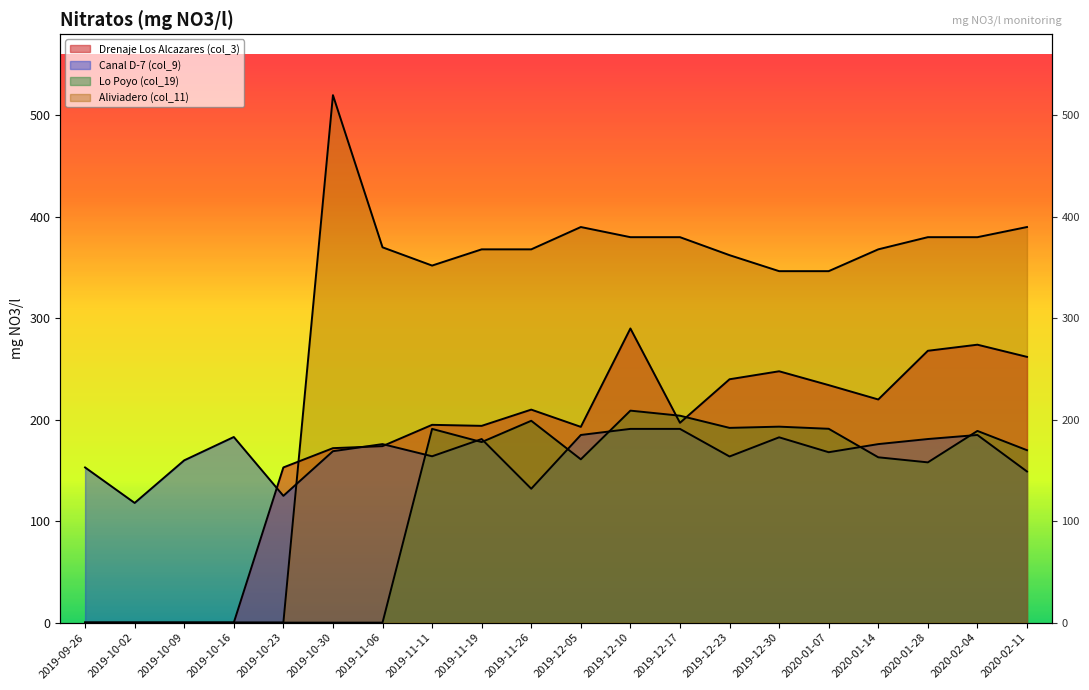

What is the label of the 6th point from the right?

2019-12-30